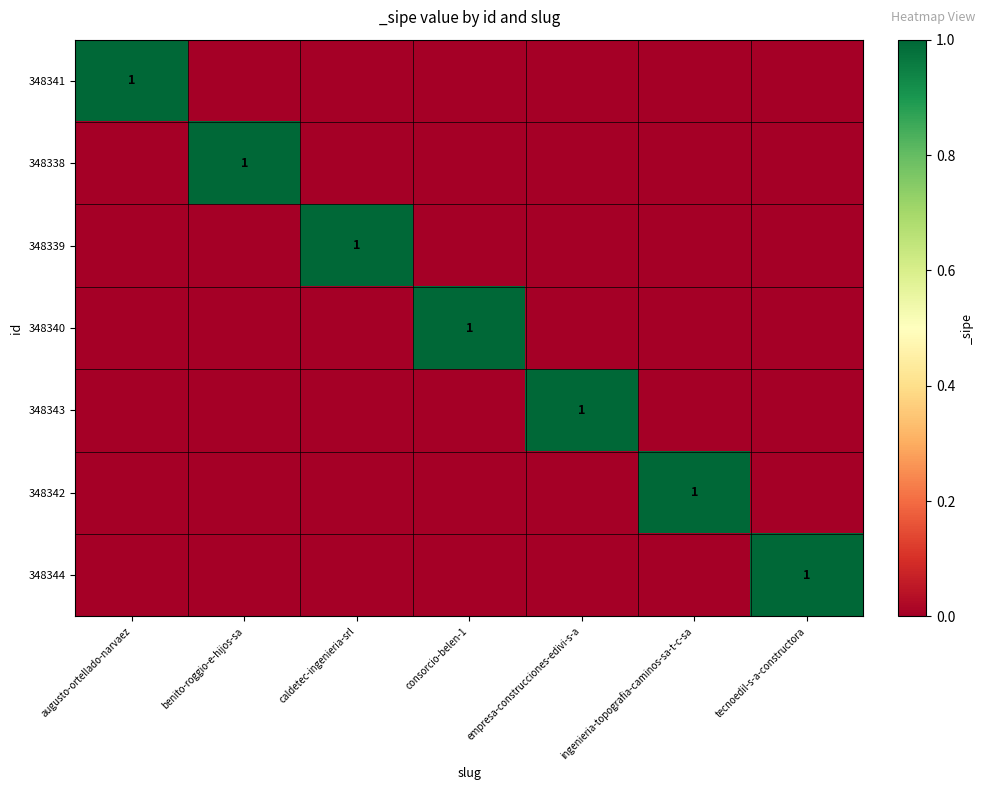

At which category does the chart reach its minimum across all series?

benito-roggio-e-hijos-sa